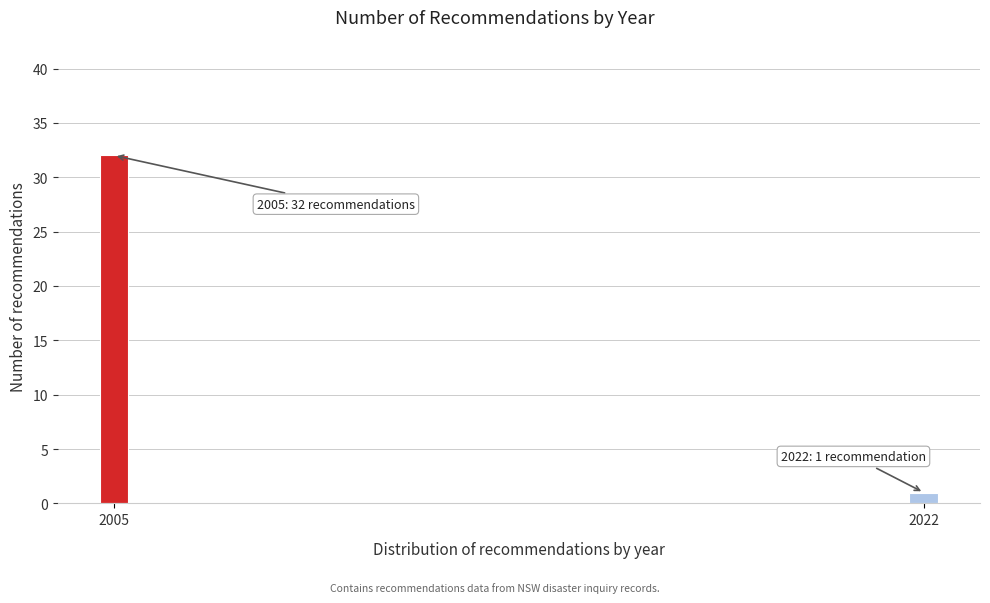

Reading right to left, list all the values displayed in this chart.

1	32